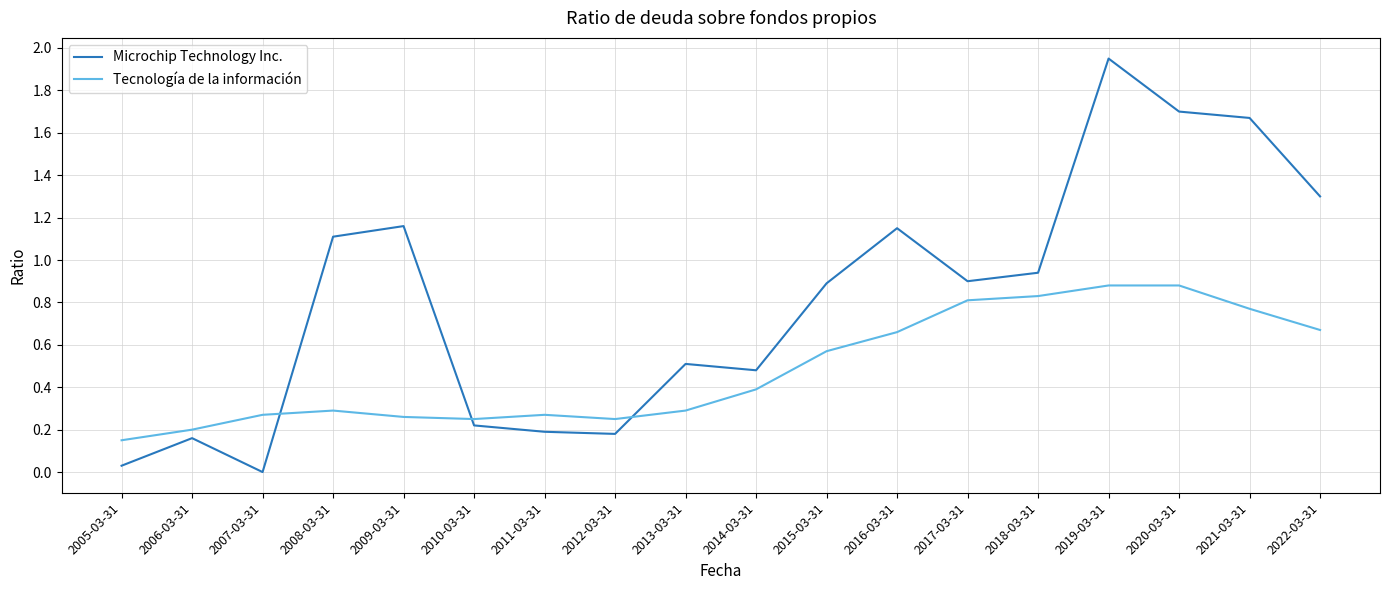

At which category is the sum across all series the highest?

2019-03-31